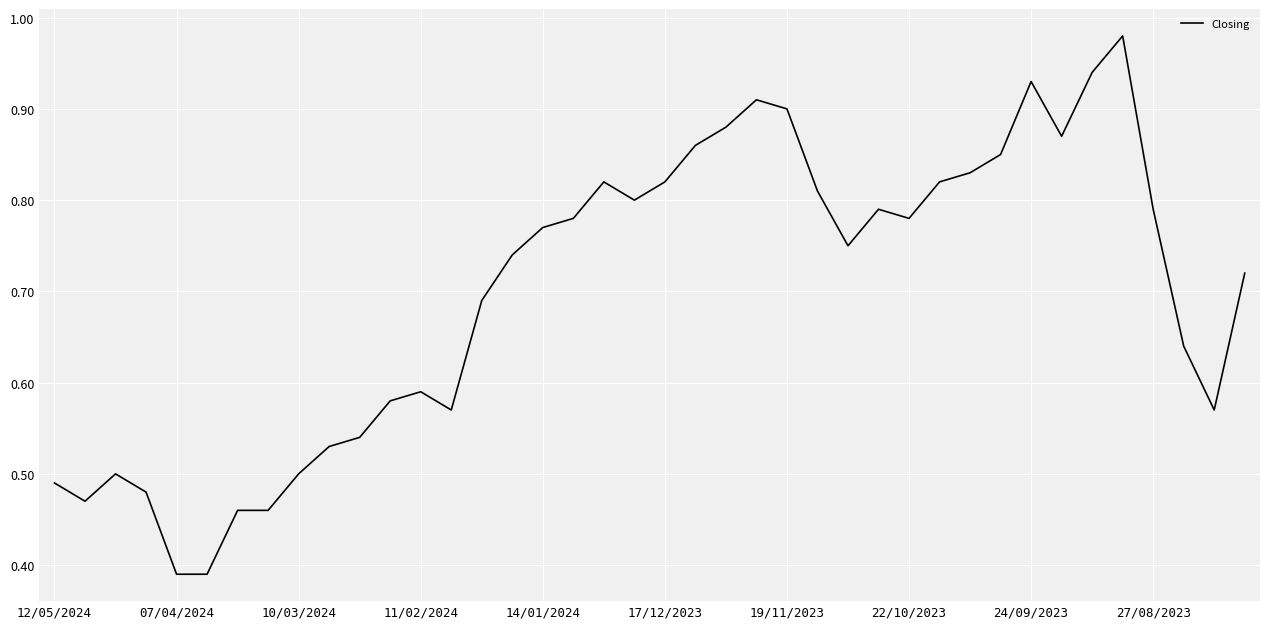

Reading left to right, transcribe all the data shown in this chart.

0.5	0.5	0.5	0.5	0.4	0.4	0.5	0.5	0.5	0.5	0.5	0.6	0.6	0.6	0.7	0.7	0.8	0.8	0.8	0.8	0.8	0.9	0.9	0.9	0.9	0.8	0.8	0.8	0.8	0.8	0.8	0.8	0.9	0.9	0.9	1.0	0.8	0.6	0.6	0.7